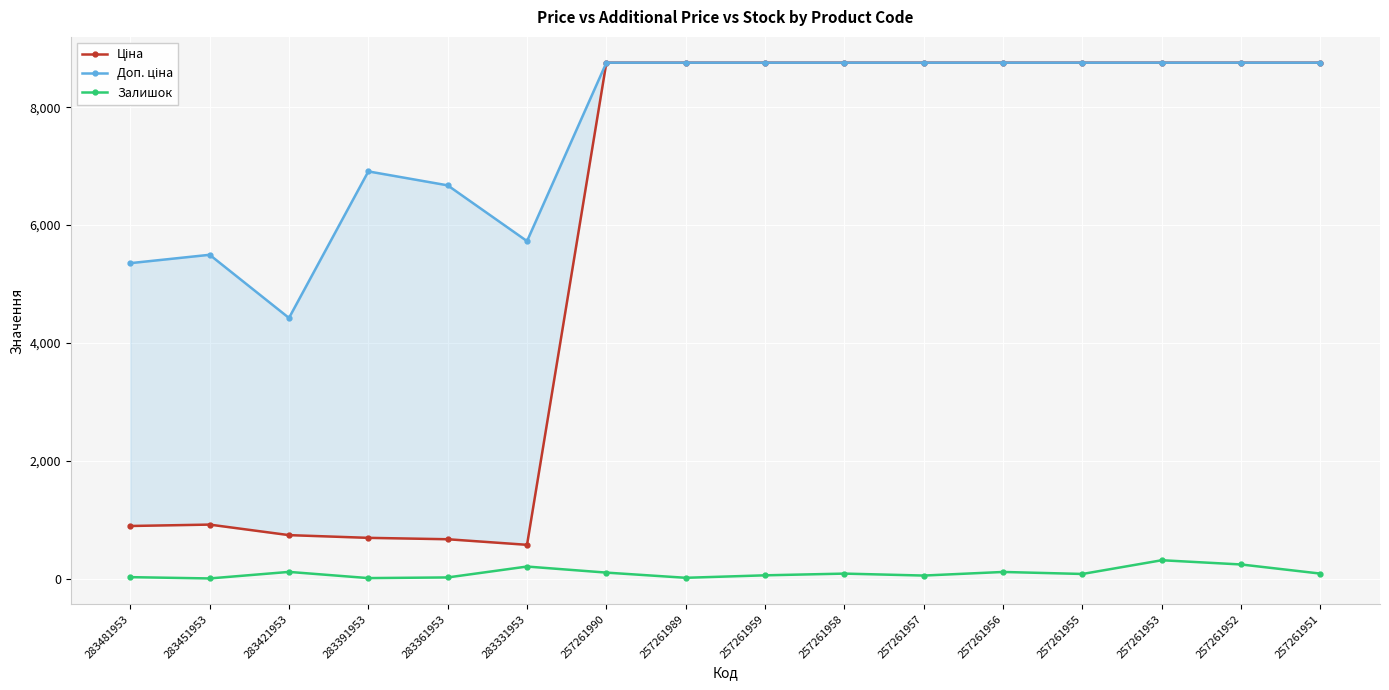

Does the chart display data point markers on the line(s)?

Yes